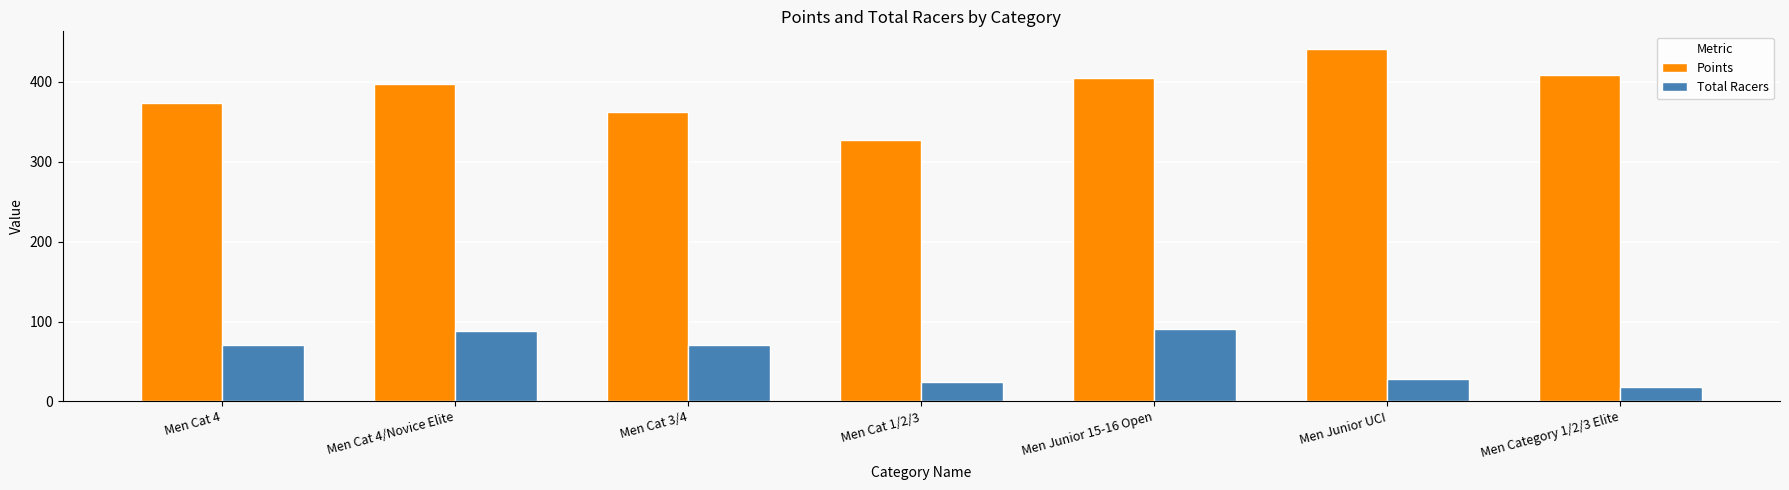

Is the value of Total Racers at Men Category 1/2/3 Elite greater than the value of Points at Men Junior UCI?

No